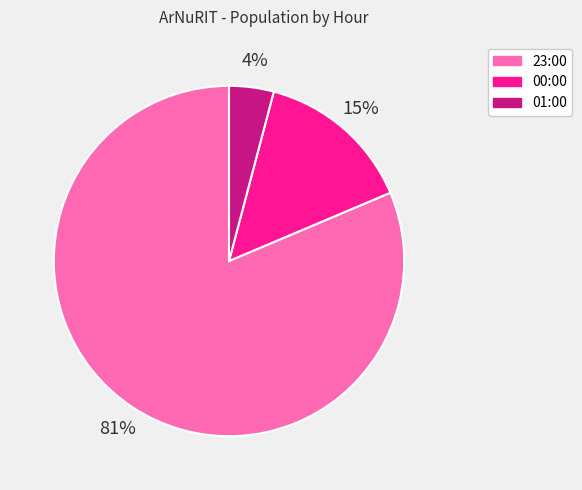

Is there any slice that represents more than half of the pie?

Yes